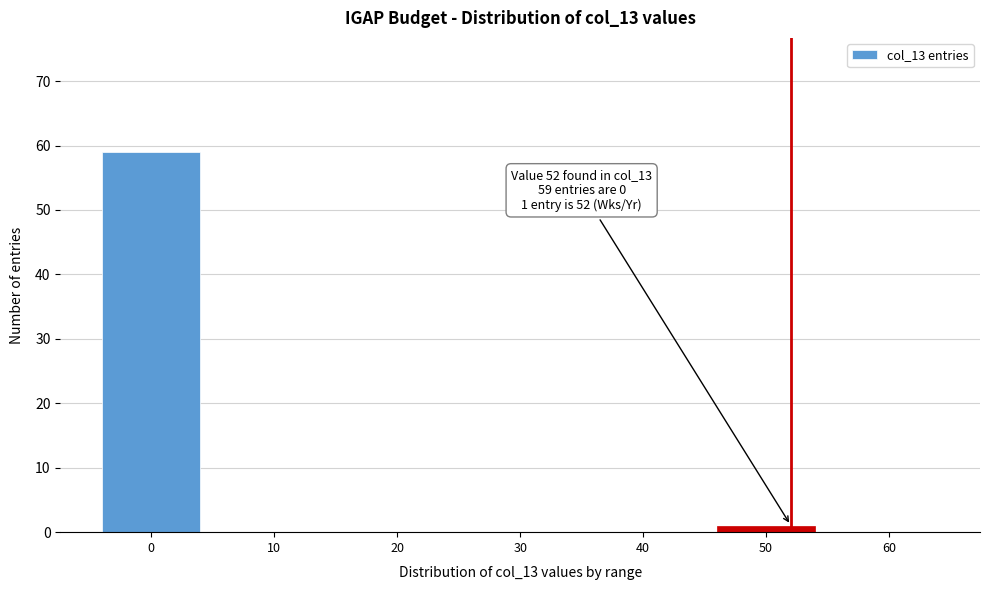

Over which range of the x-axis is the bar tallest?

-5 to 5